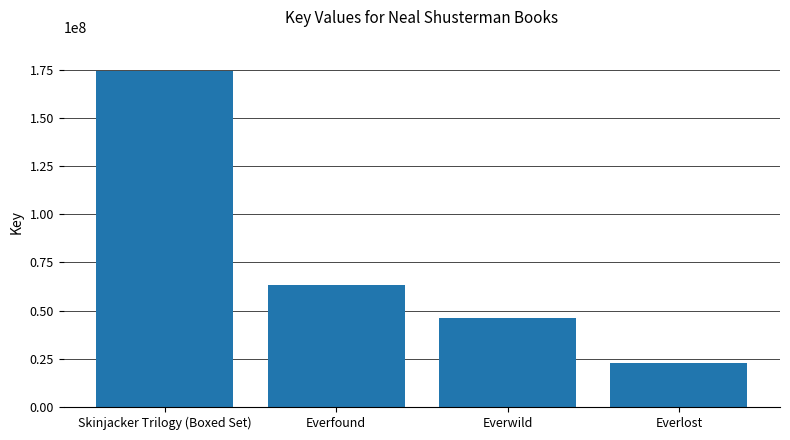

How many categories are shown in the chart?

4